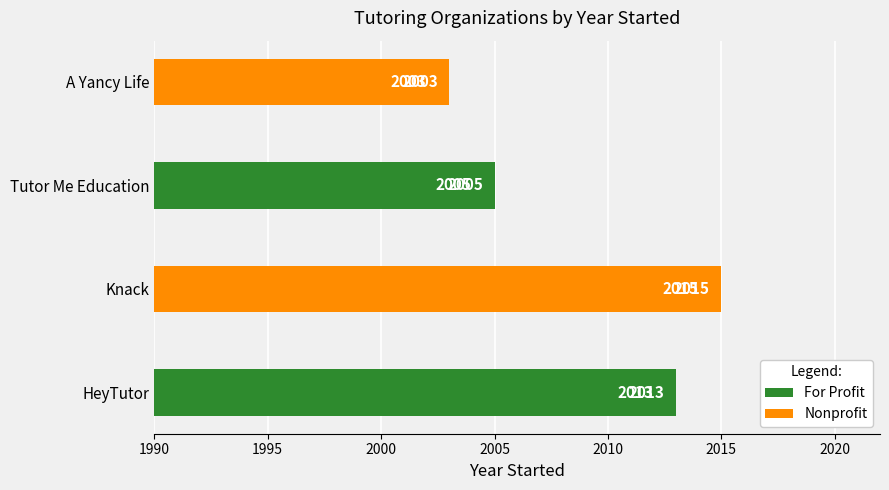

Is it true that the value at Tutor Me Education is 2005?

True